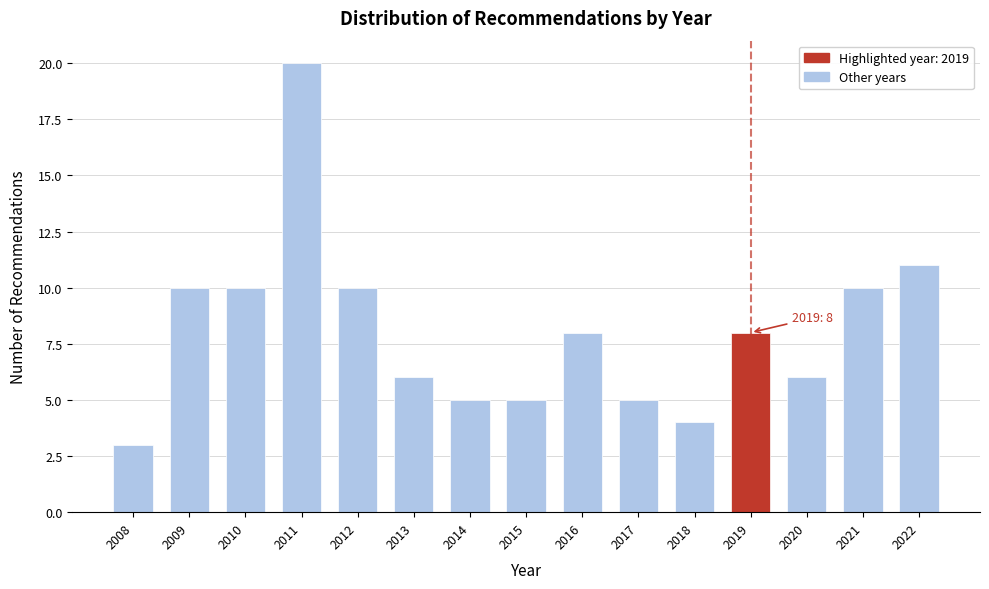

Reading right to left, transcribe all the data shown in this chart.

11	10	6	8	4	5	8	5	5	6	10	20	10	10	3